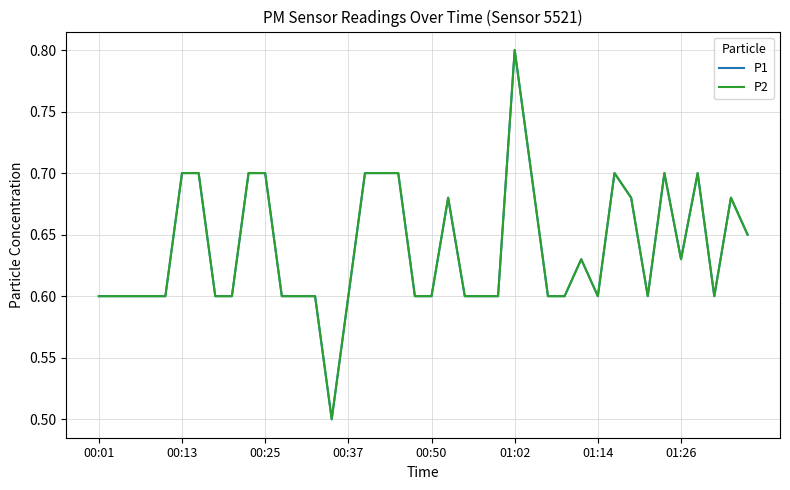

What is the difference between the second highest and second lowest values in the P2 series?

0.1